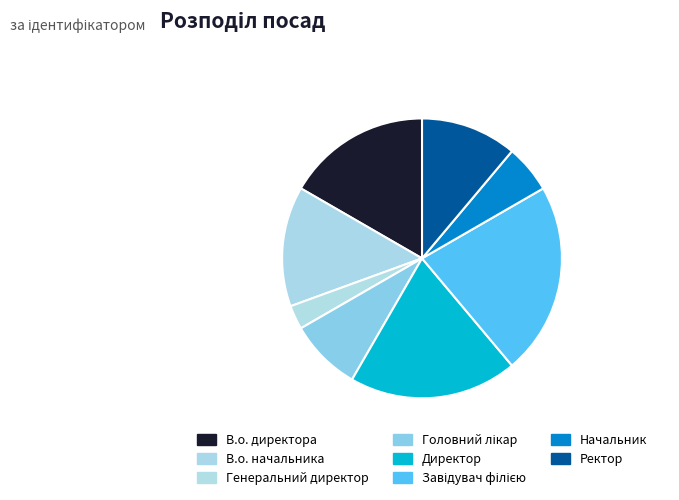

To the nearest percent, what portion does Начальник represent?

6%